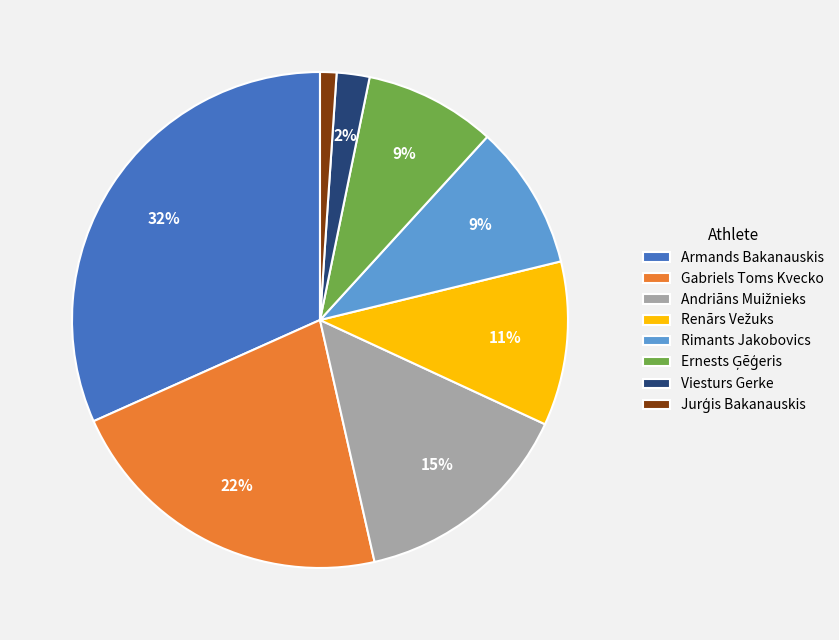

Do Armands Bakanauskis and Rimants Jakobovics together represent more than half of the pie?

No